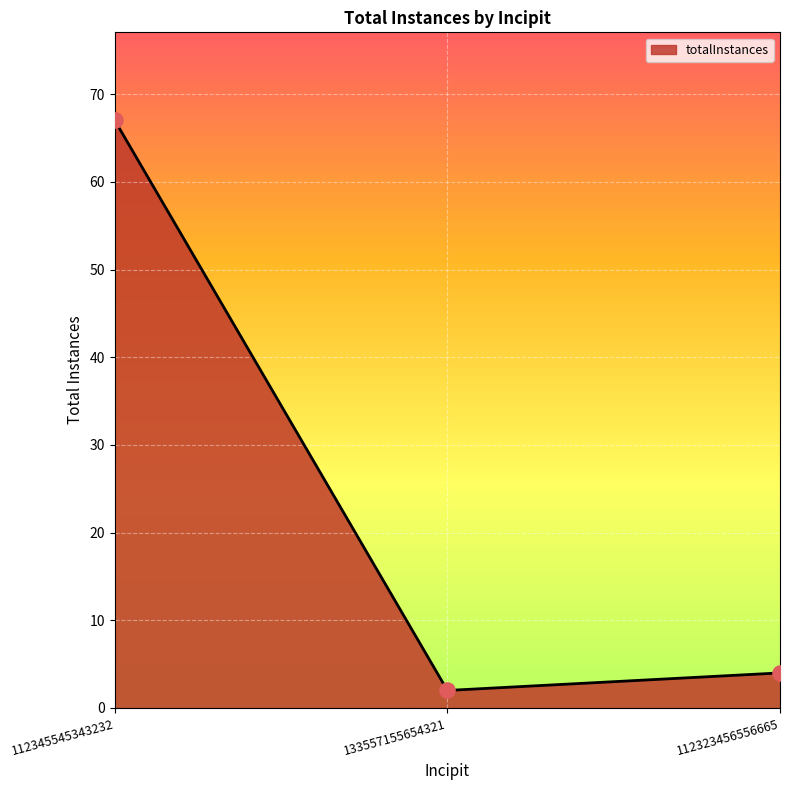

What is the change in value from 112345545343232 to 112323456556665?

-63